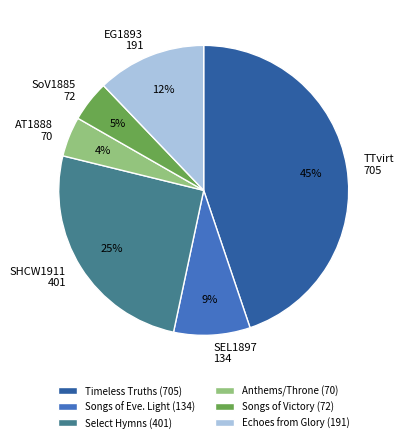

Is there any slice that represents more than half of the pie?

No